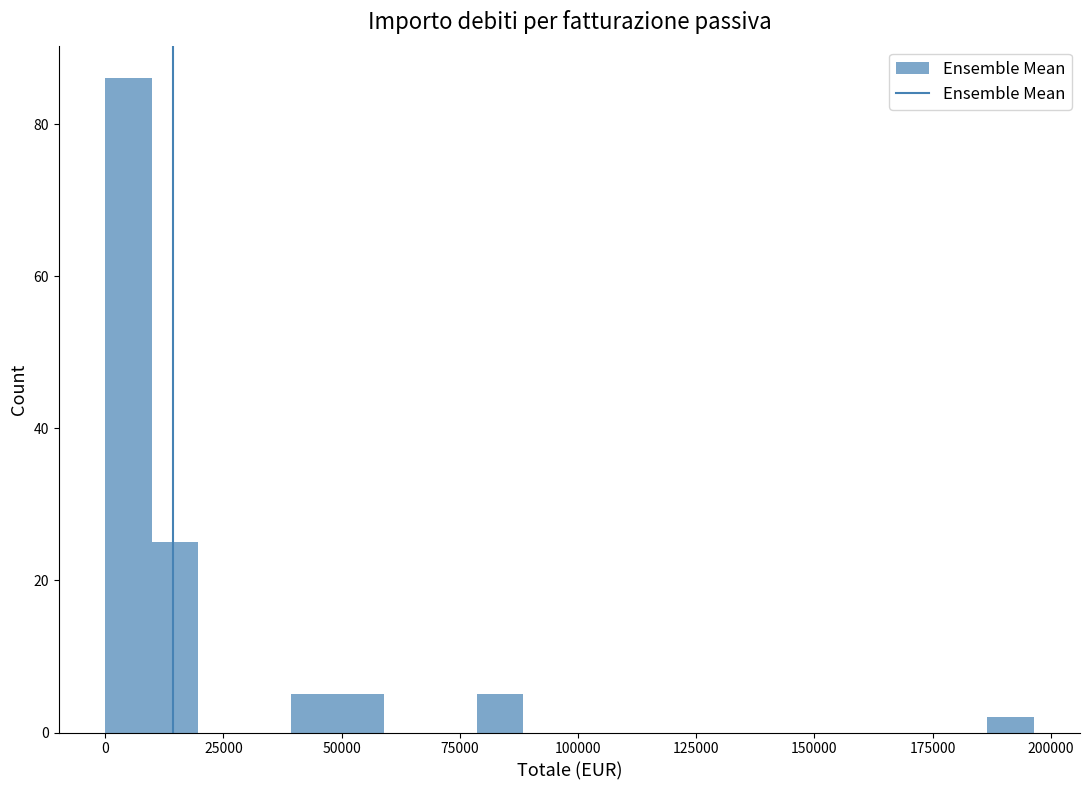

Around what value on the x-axis is the tallest bar? Give the approximate position of its centre, as read against the axis.

5000